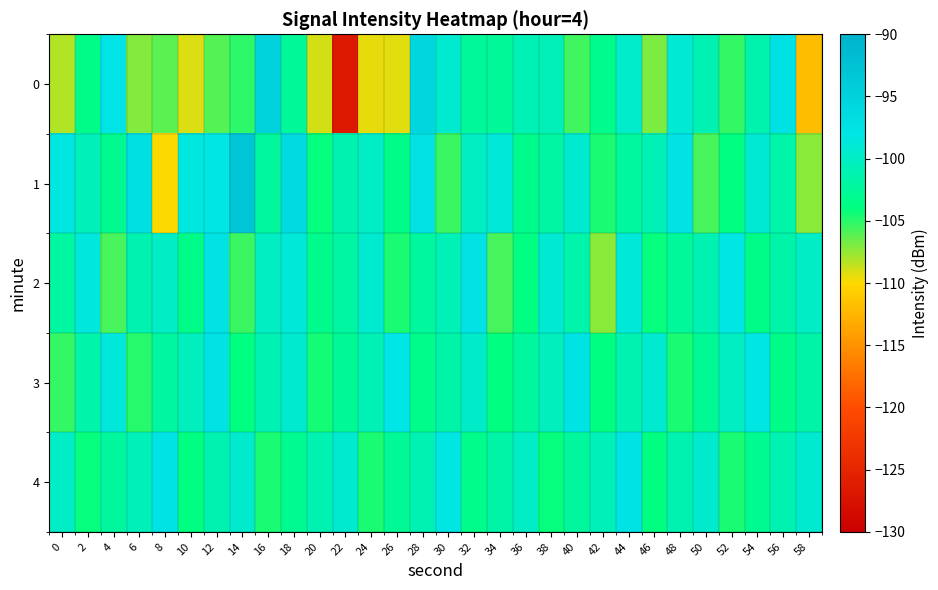

How many categories are shown in the chart?

30